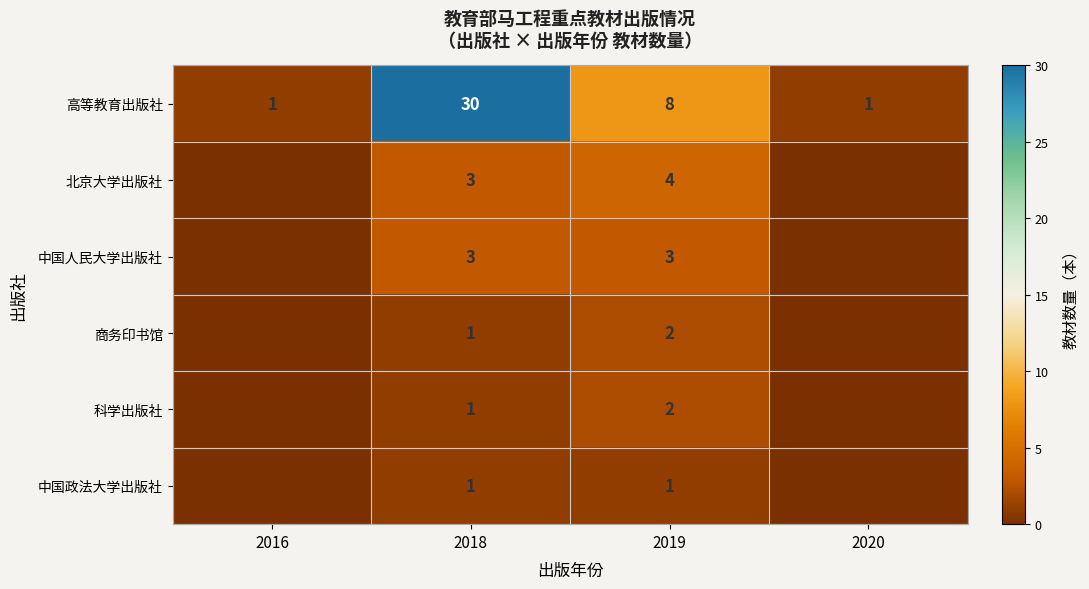

The value of 北京大学出版社 at 2019 is 3. True or false?

False